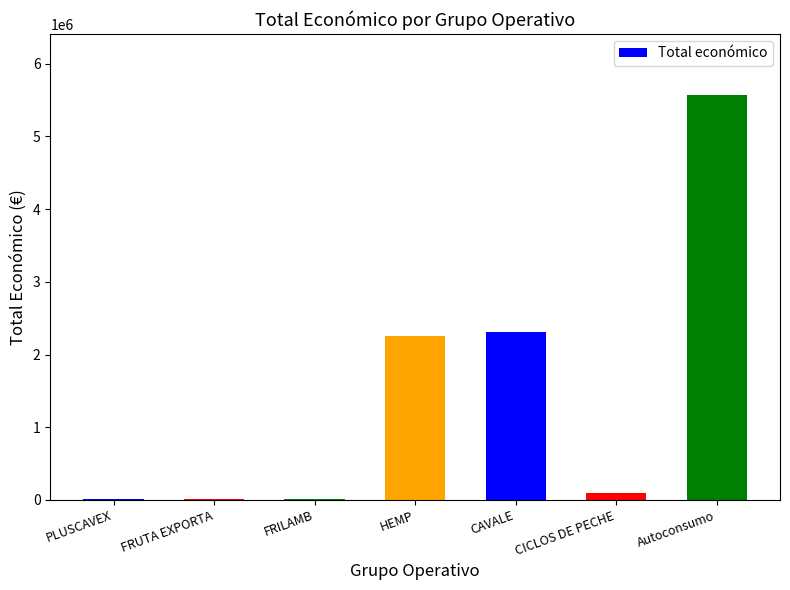

The chart shows a value of 2250674 at HEMP. True or false?

True